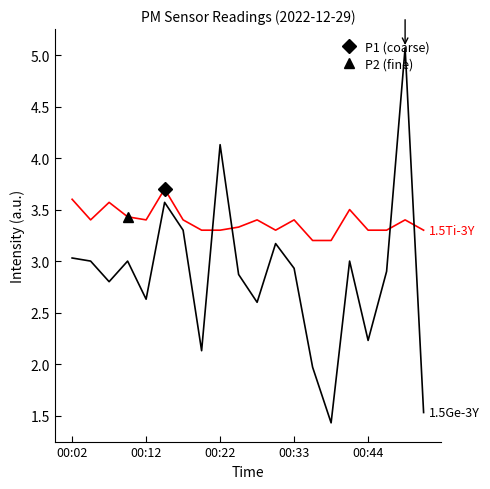

Reading right to left, transcribe all the data shown in this chart.

P1: 3.3	3.4	3.3	3.3	3.5	3.2	3.2	3.4	3.3	3.4	3.3	3.3	3.3	3.4	3.7	3.4	3.4	3.6	3.4	3.6
P2: 1.5	5.1	2.9	2.2	3.0	1.4	2.0	2.9	3.2	2.6	2.9	4.1	2.1	3.3	3.6	2.6	3.0	2.8	3.0	3.0